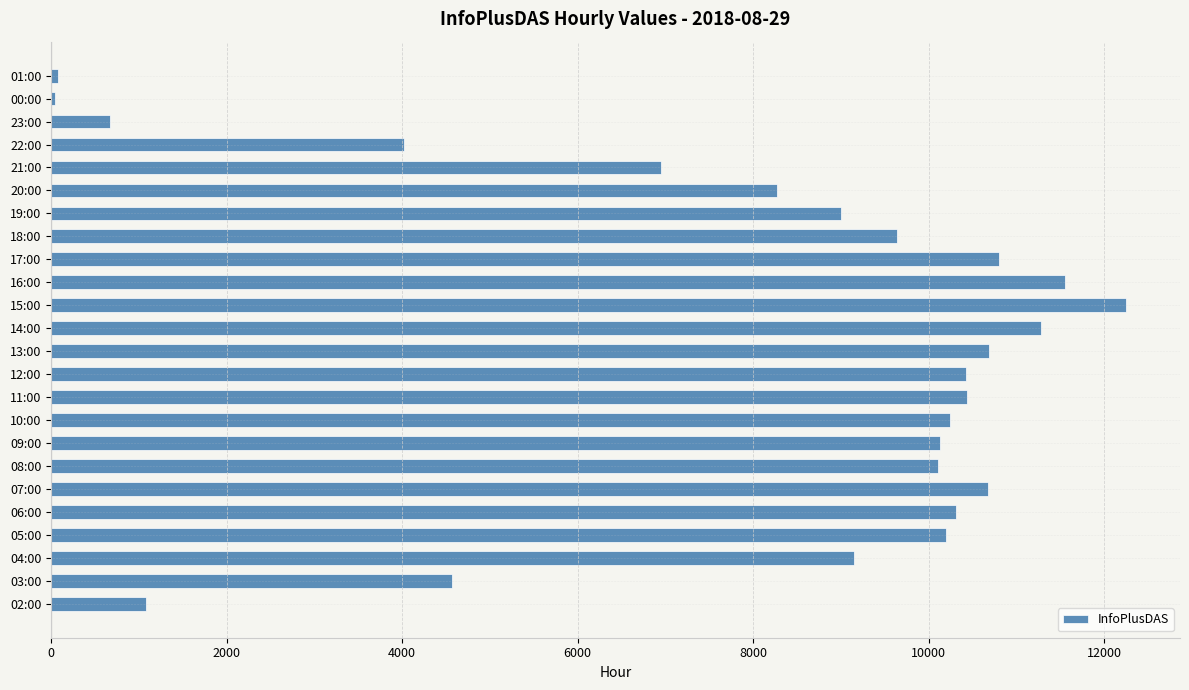

How many data points are less than 10132?

12